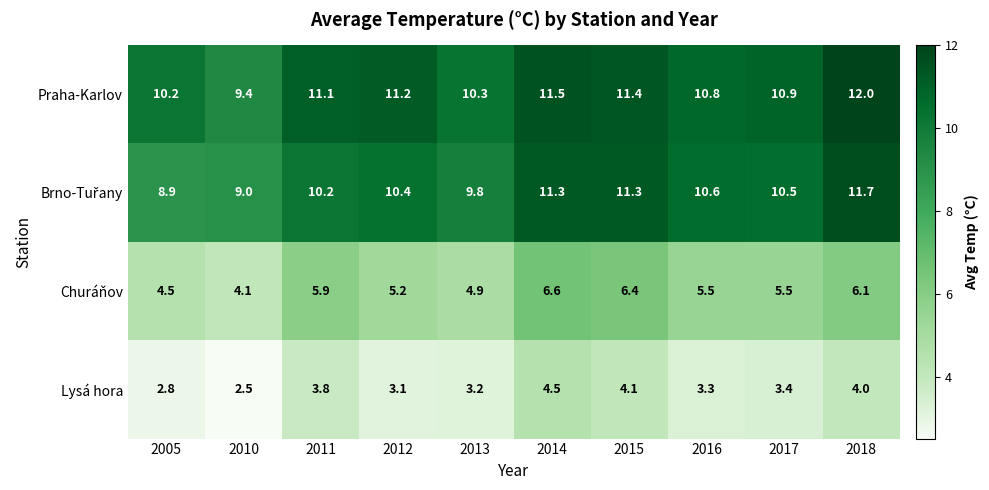

At how many categories does at least one series exceed 4?

10